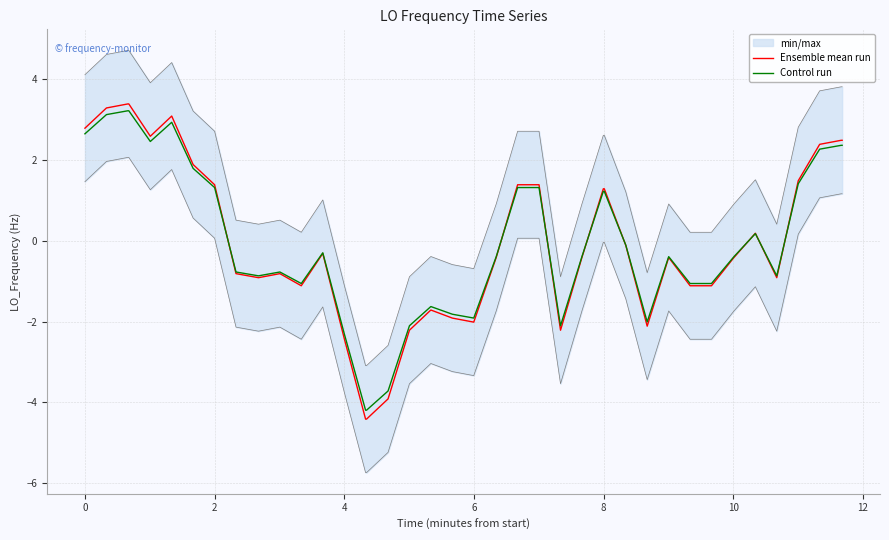

What is the highest value of the Ensemble mean run series?

3.4